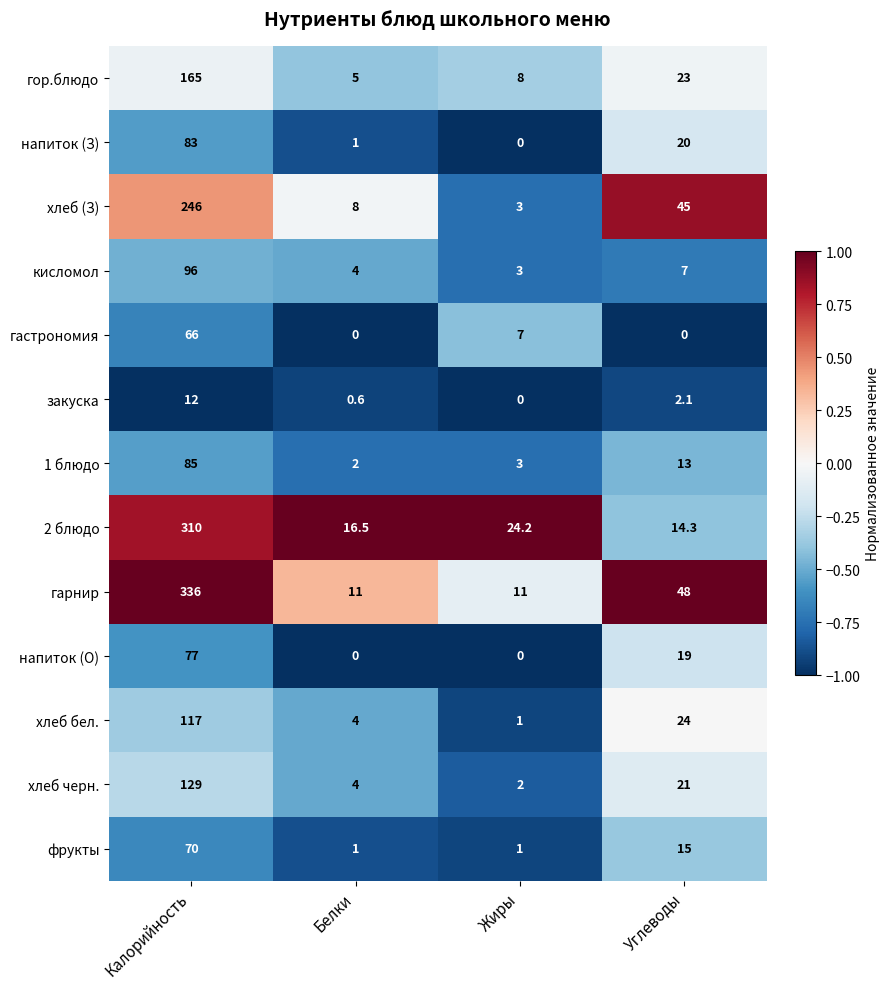

What is the smallest value displayed?

0.0